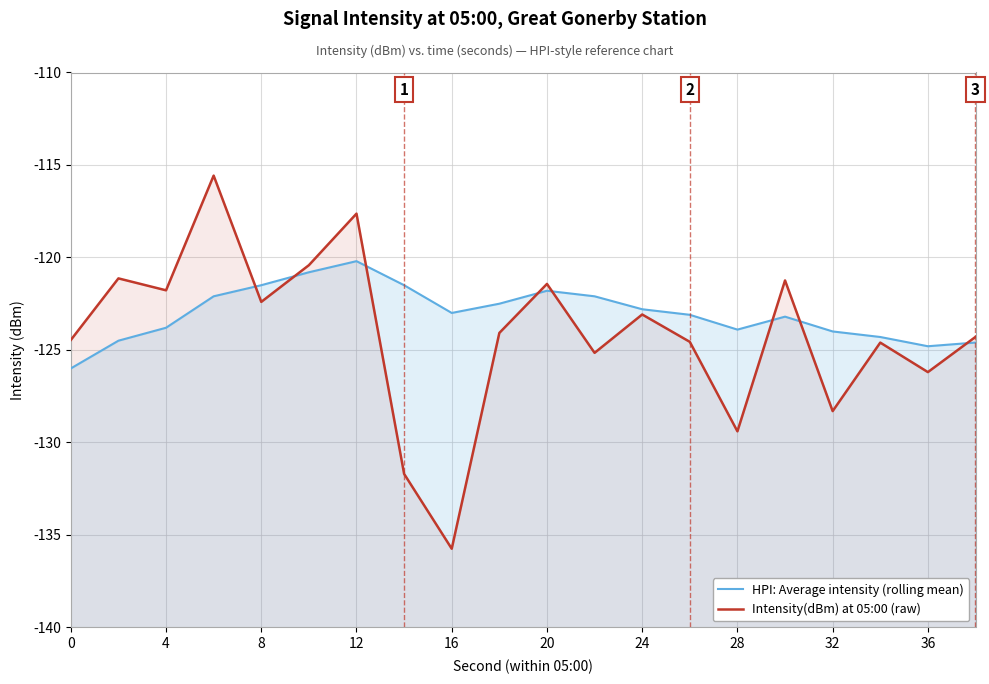

Rank the series by their average value, from lowest to highest.

Intensity(dBm) at 05:00 (raw), HPI: Average intensity (rolling mean)